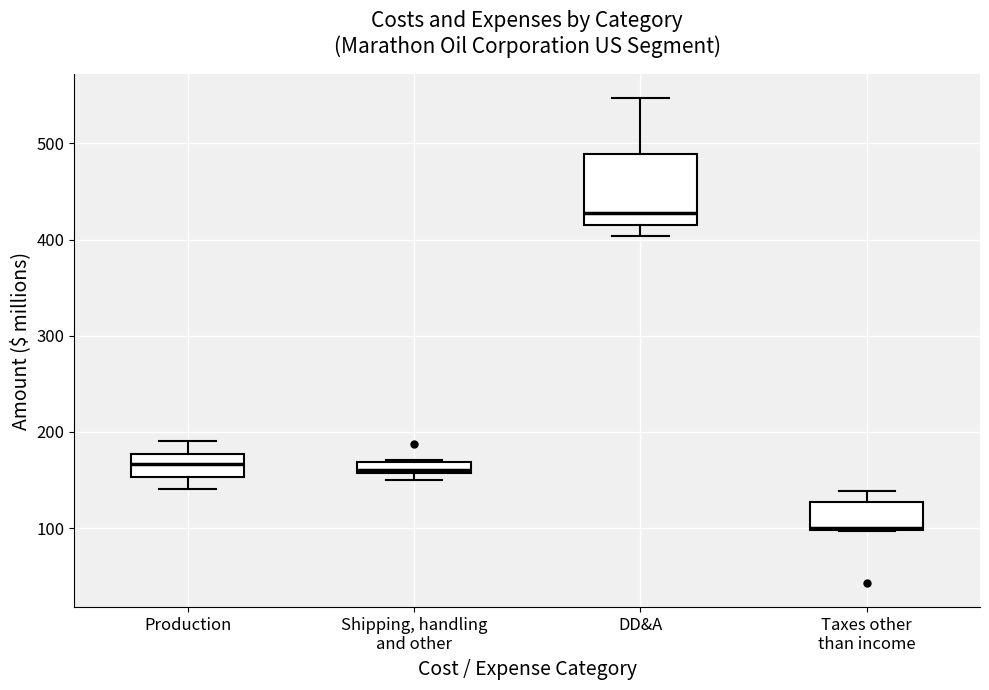

Which box is the tallest, from its lower edge to its upper edge?

DD&A